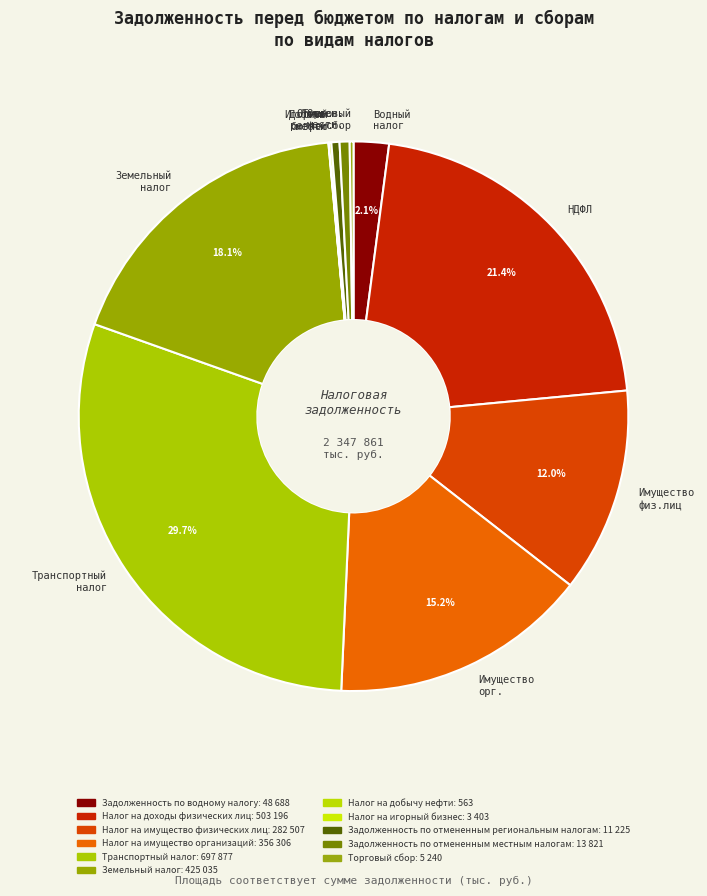

Which has a higher value, Отмен. местн. or Водный налог?

Водный налог